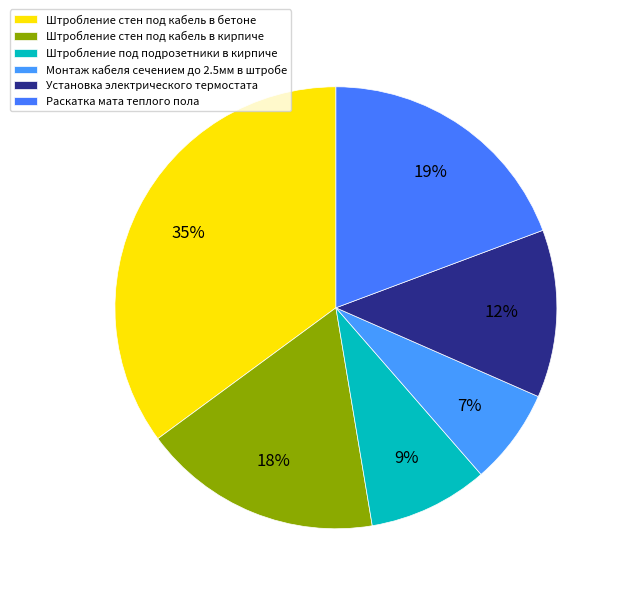

To the nearest percent, what is the average slice percentage?

17%